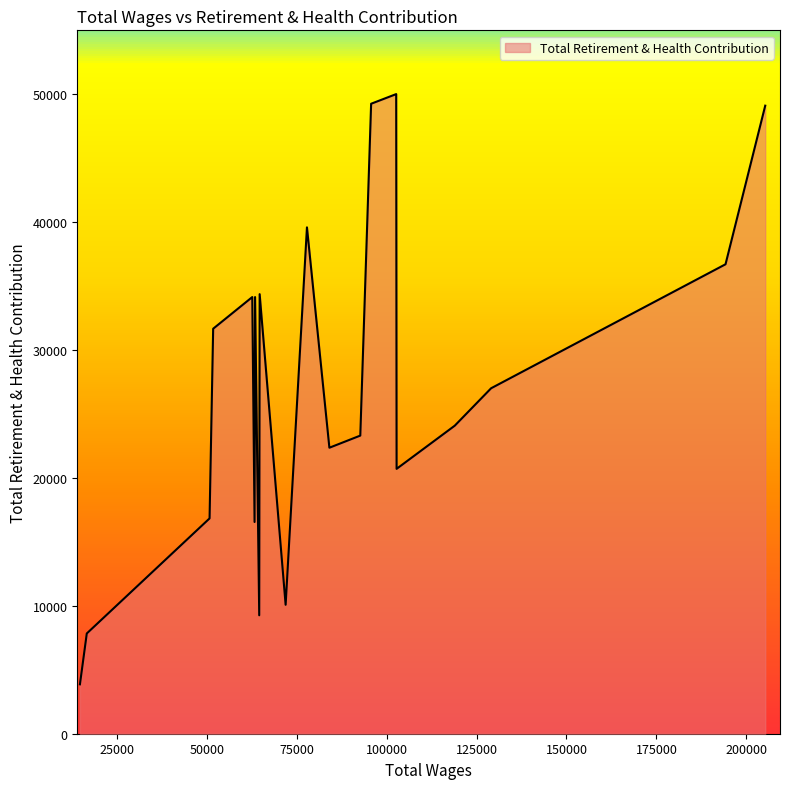

What is the difference between the maximum and minimum values?

46151